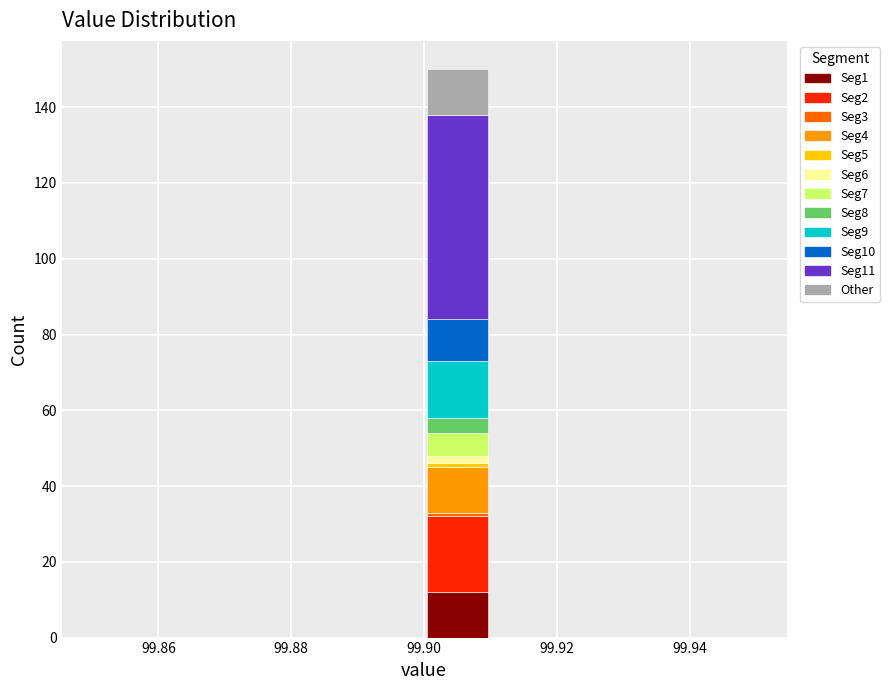

Reading left to right, list every stacked bar in this chart as the range it spans on the x-axis followed by its total height. The values are not printed on the chart, so give them approximately, as read against the axis.

99.85 to 99.86: 0
99.86 to 99.87: 0
99.87 to 99.88: 0
99.88 to 99.89: 0
99.89 to 99.90: 0
99.90 to 99.91: 150
99.91 to 99.92: 0
99.92 to 99.93: 0
99.93 to 99.94: 0
99.94 to 99.95: 0